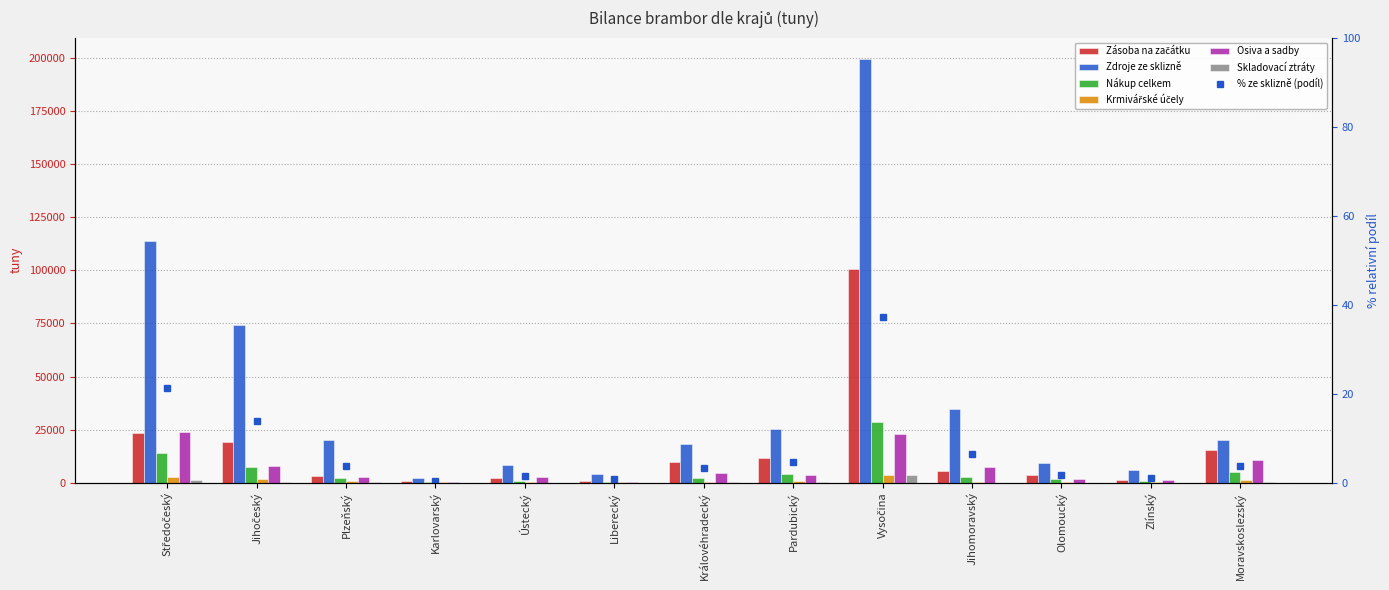

What is the difference between the highest and lowest values at Olomoucký?

9350.0